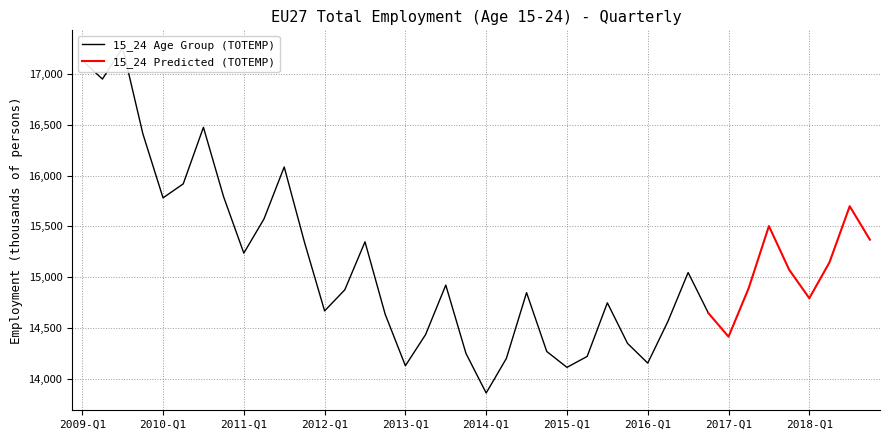

What is the ratio of the value at 2016-Q4 to the value at 2017-Q3?

0.9